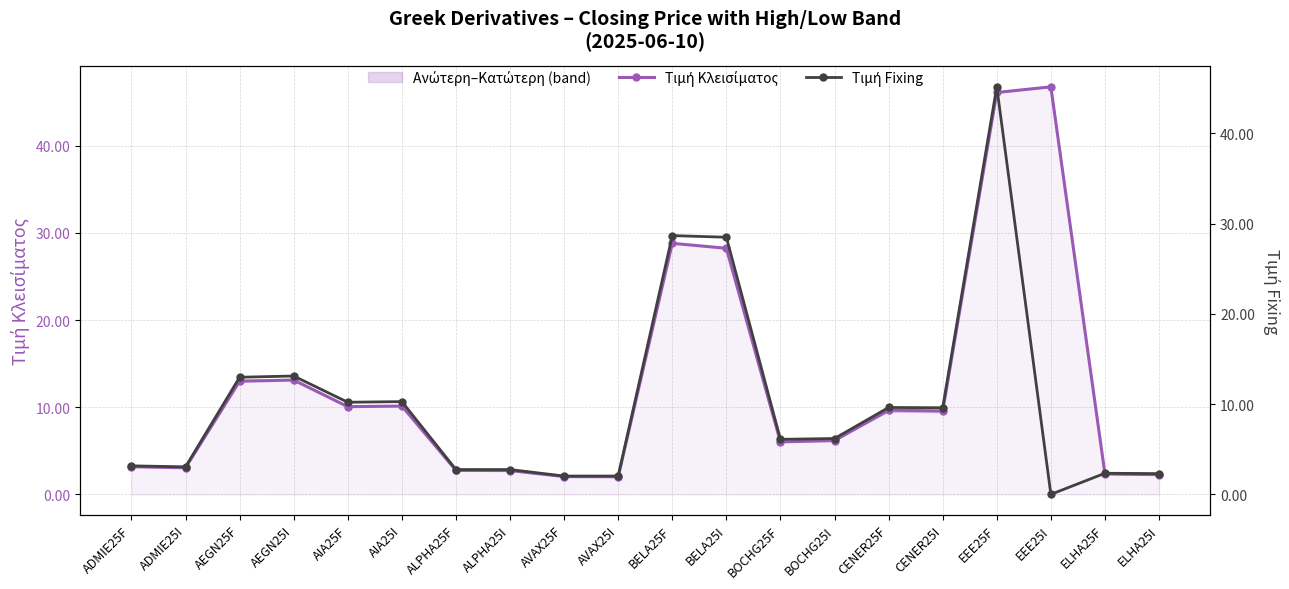

The Τιμή Κλεισίματος series shows 28.8 at BELA25F. True or false?

True